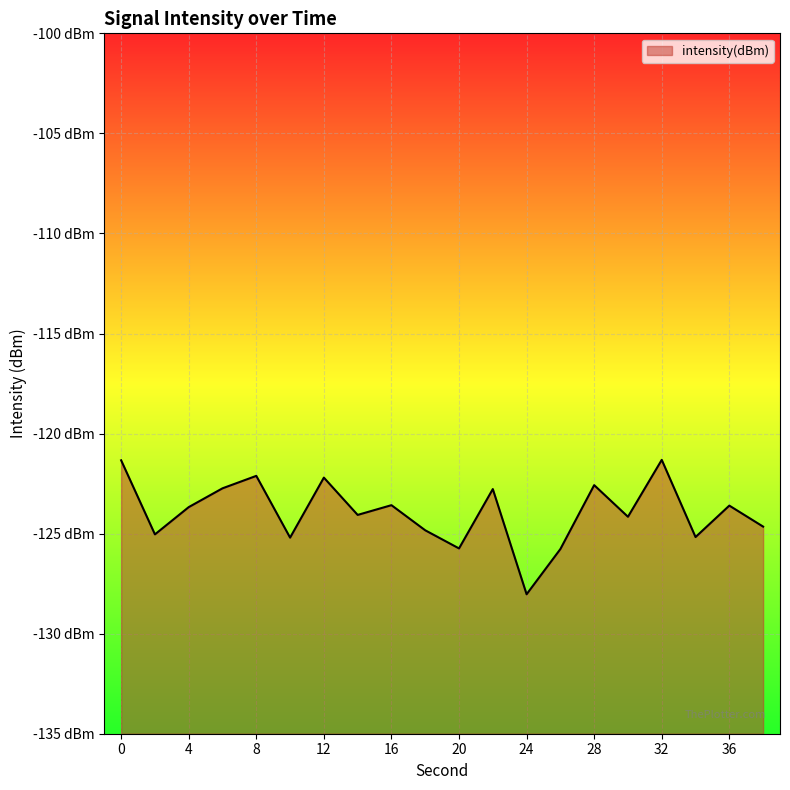

Which label corresponds to the largest value in the chart?

32